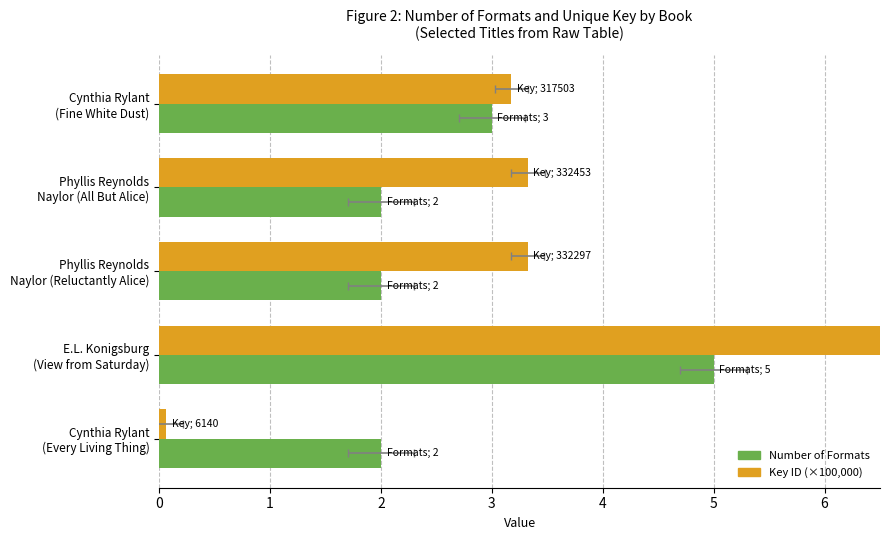

The Number of Formats series shows 2.0 at Phyllis Reynolds Naylor (All But Alice). True or false?

True